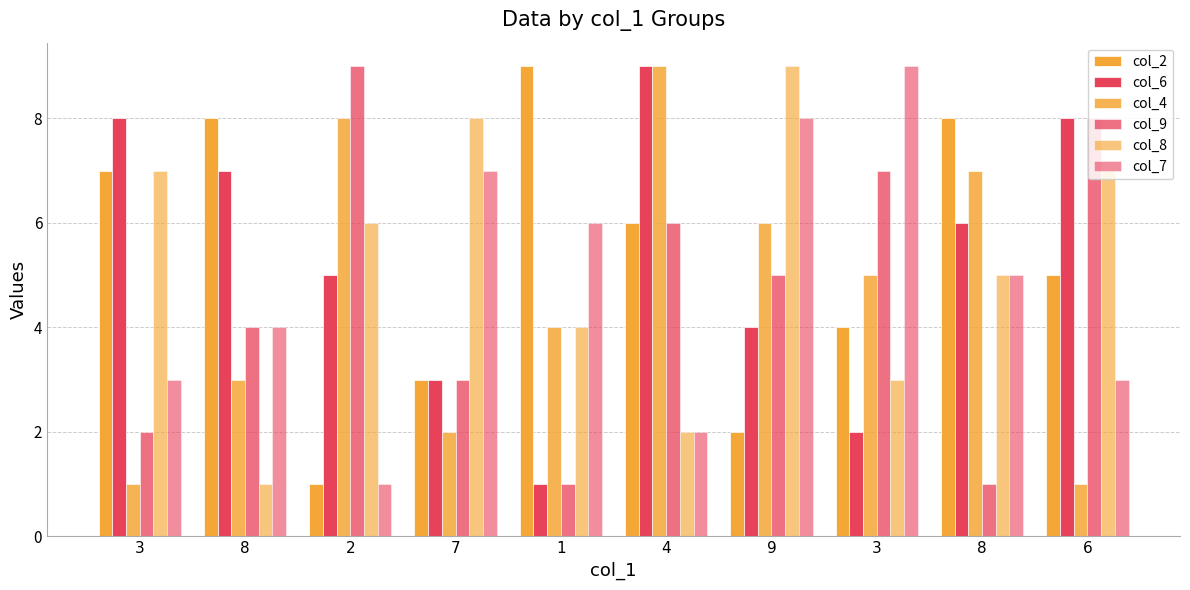

How many groups of bars are there?

10